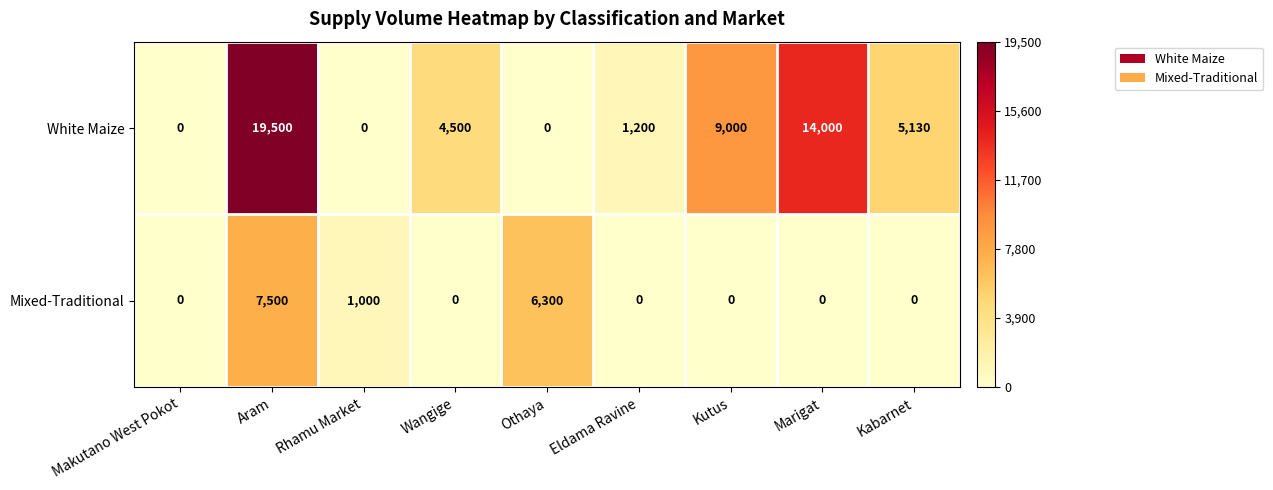

Which series has the largest range (max minus min)?

White Maize